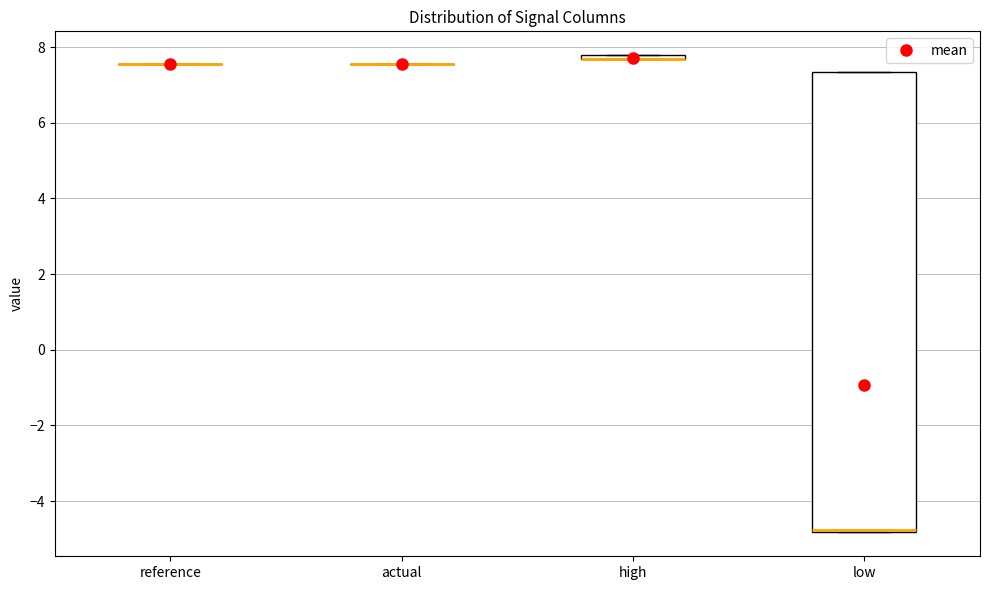

Which box is the tallest, from its lower edge to its upper edge?

low